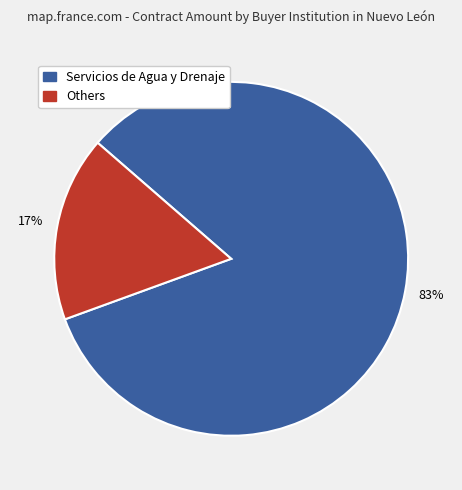

Is there any slice that represents more than half of the pie?

Yes